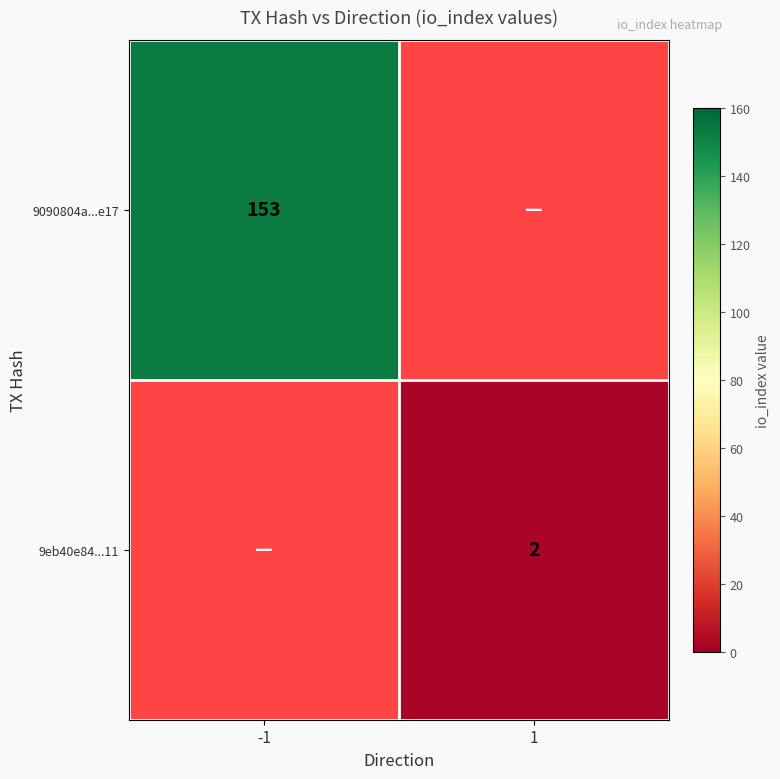

What is the minimum value shown in the chart?

2.0